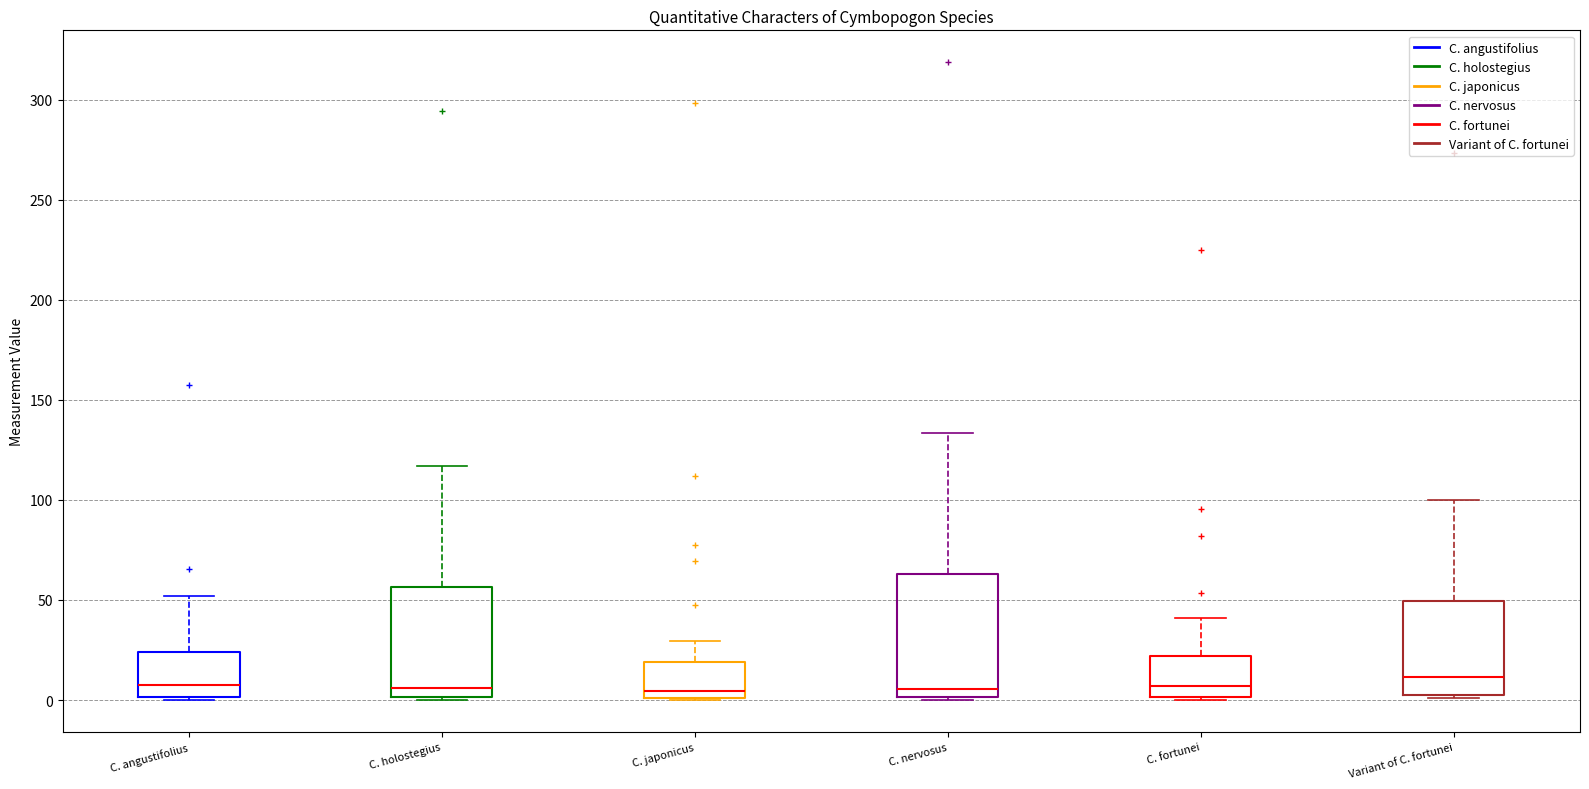

Where does the median line of the box for C. fortunei sit on the y-axis? The values are not printed on the chart, so give them approximately, as read against the axis.

5